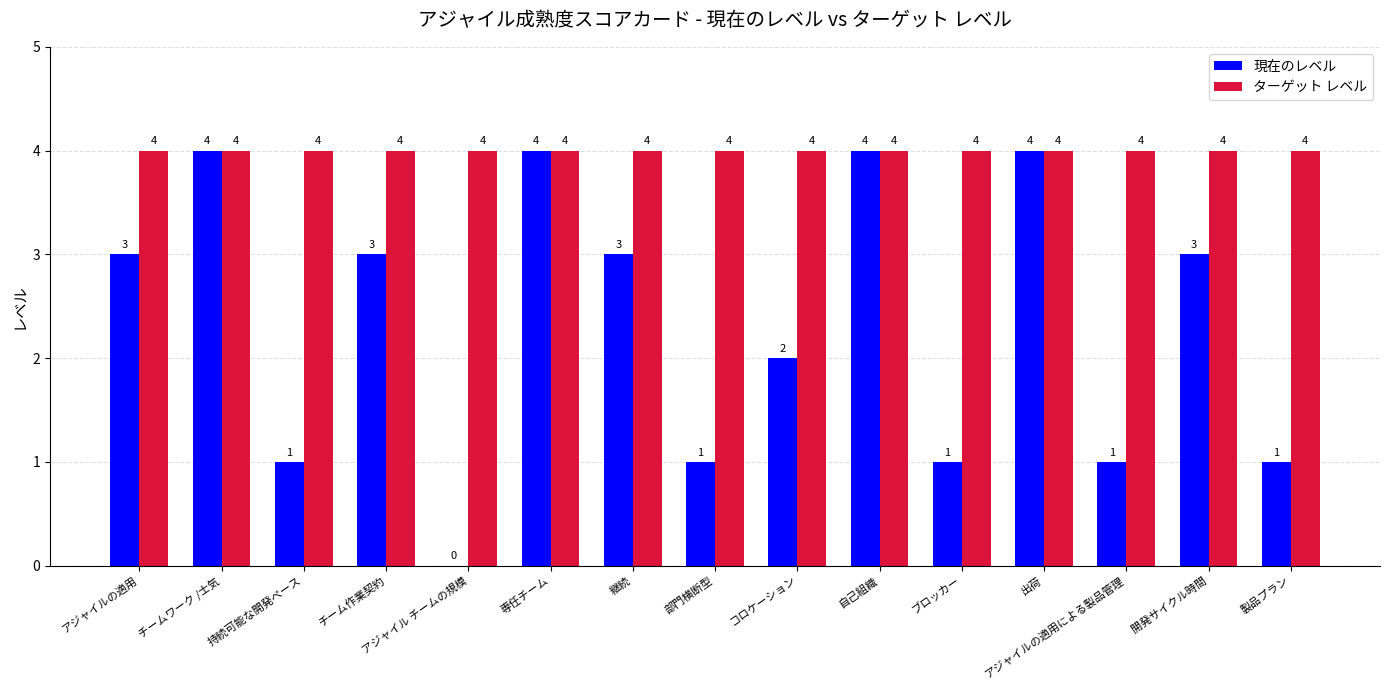

Between アジャイル チームの規模 and 出荷, which series saw the biggest shift?

現在のレベル